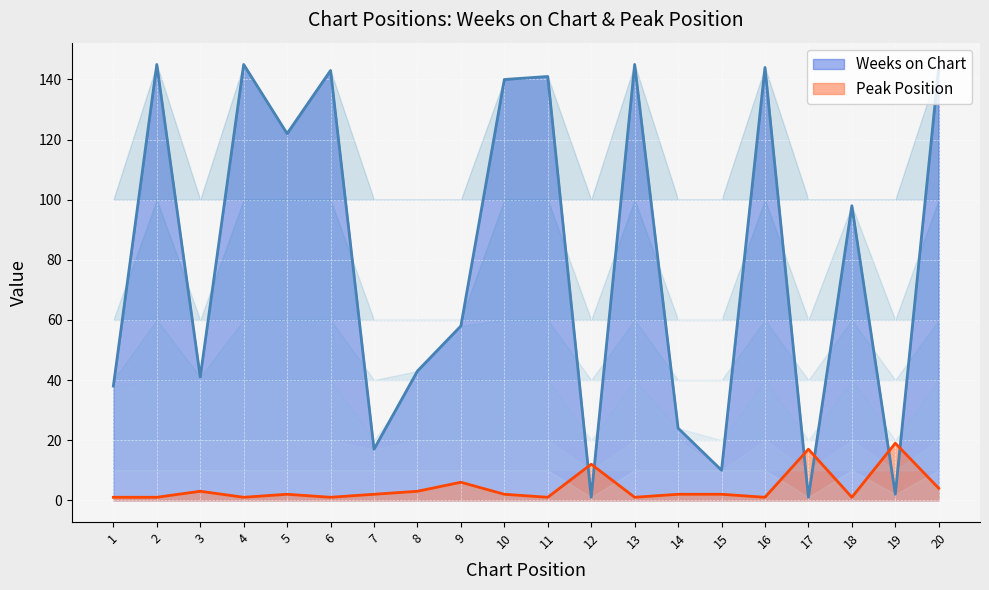

What is the average value of the Weeks on Chart series?

80